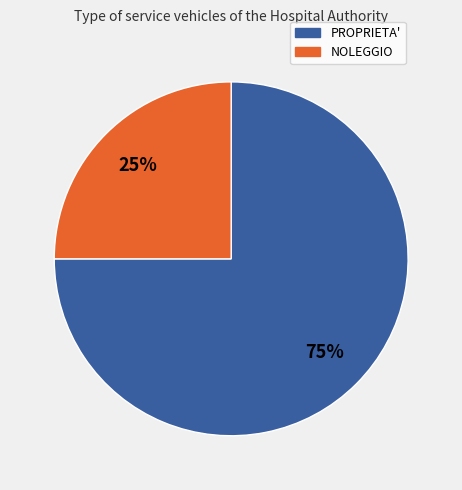

How many segments does this pie chart have?

2